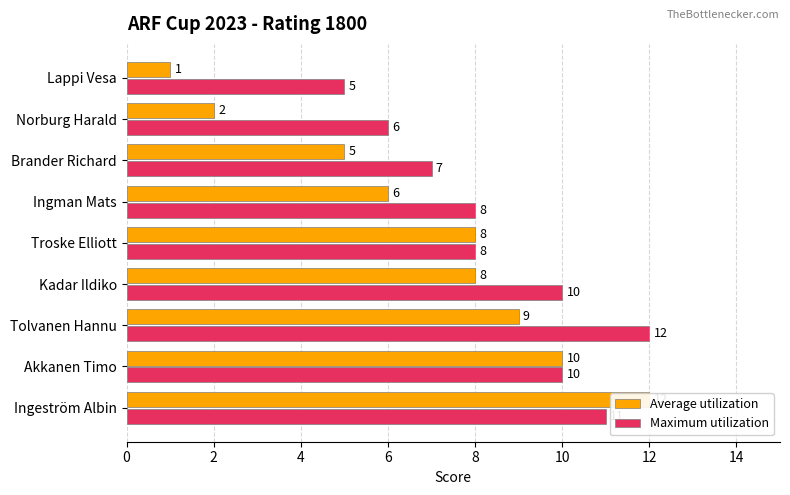

Rank the series at Tolvanen Hannu from lowest to highest value.

Average utilization, Maximum utilization